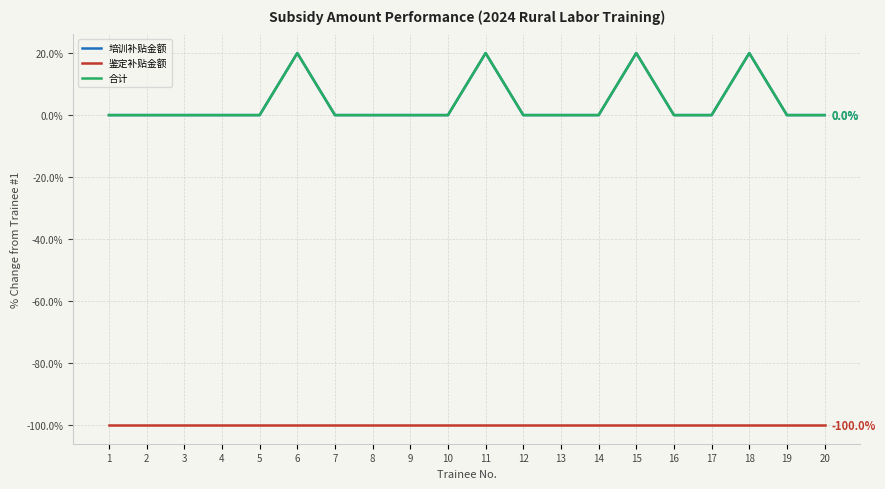

Rank the categories by 培训补贴金额 value from highest to lowest.

6, 11, 15, 18, 1, 2, 3, 4, 5, 7, 8, 9, 10, 12, 13, 14, 16, 17, 19, 20